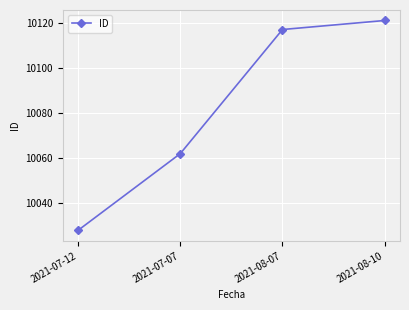

How many distinct data groups are displayed?

1